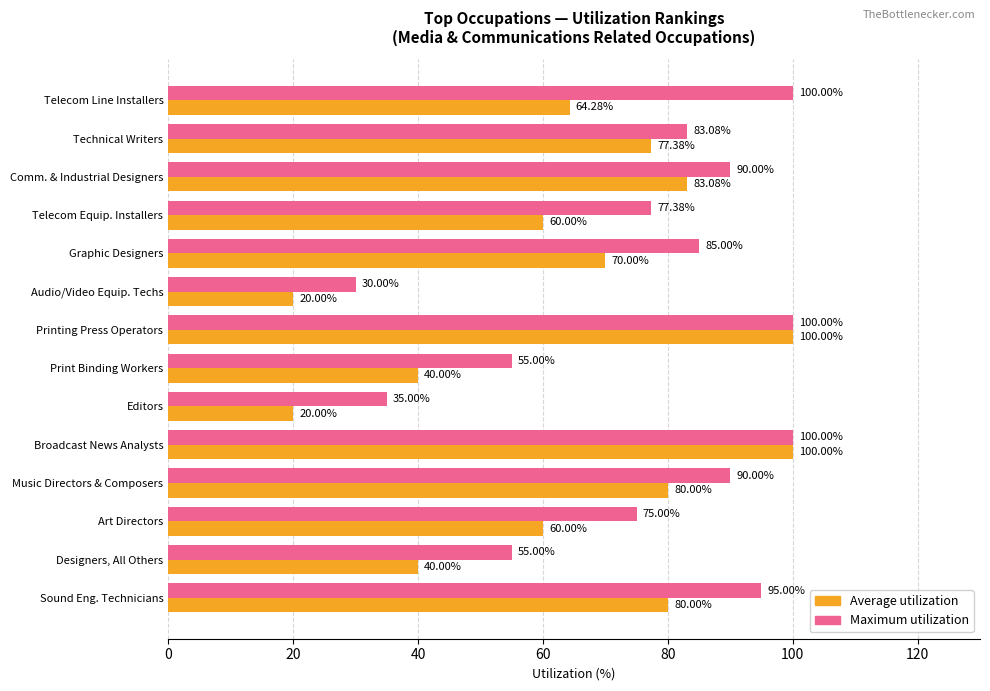

How many values in the Maximum utilization series are below 85?

7